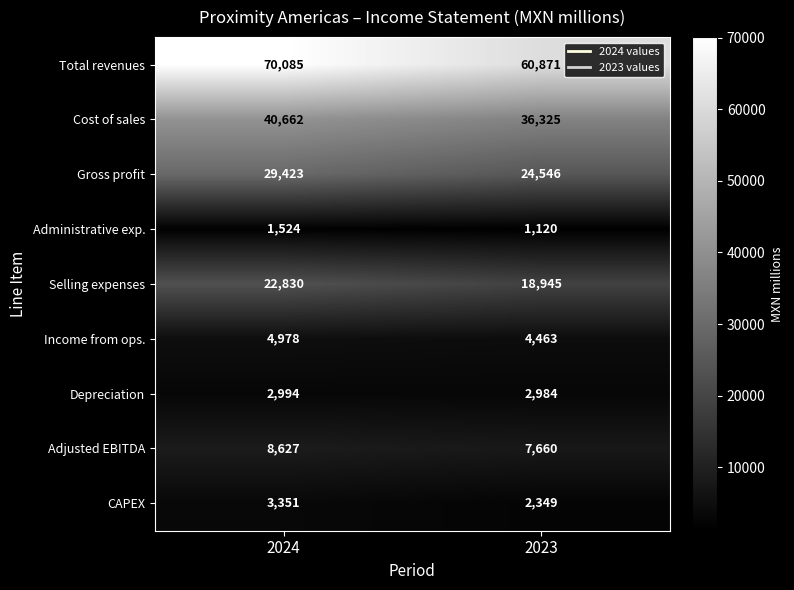

Is the value of Selling expenses at 2023 greater than the value of Income from ops. at 2023?

Yes